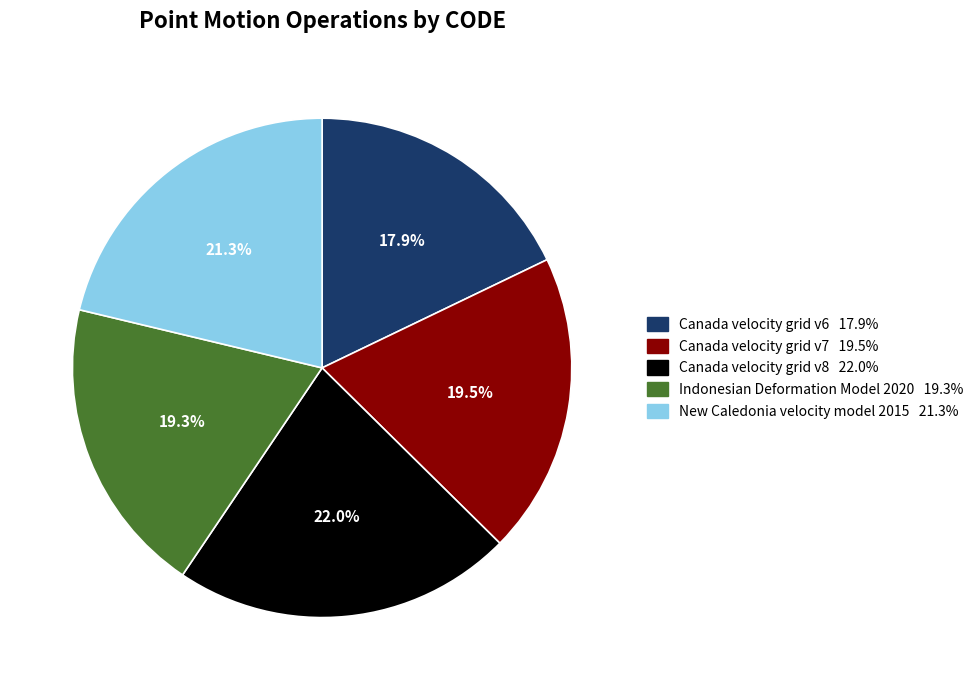

What is the ratio of the value at Canada velocity grid v6 to the value at Indonesian Deformation Model 2020?

0.9